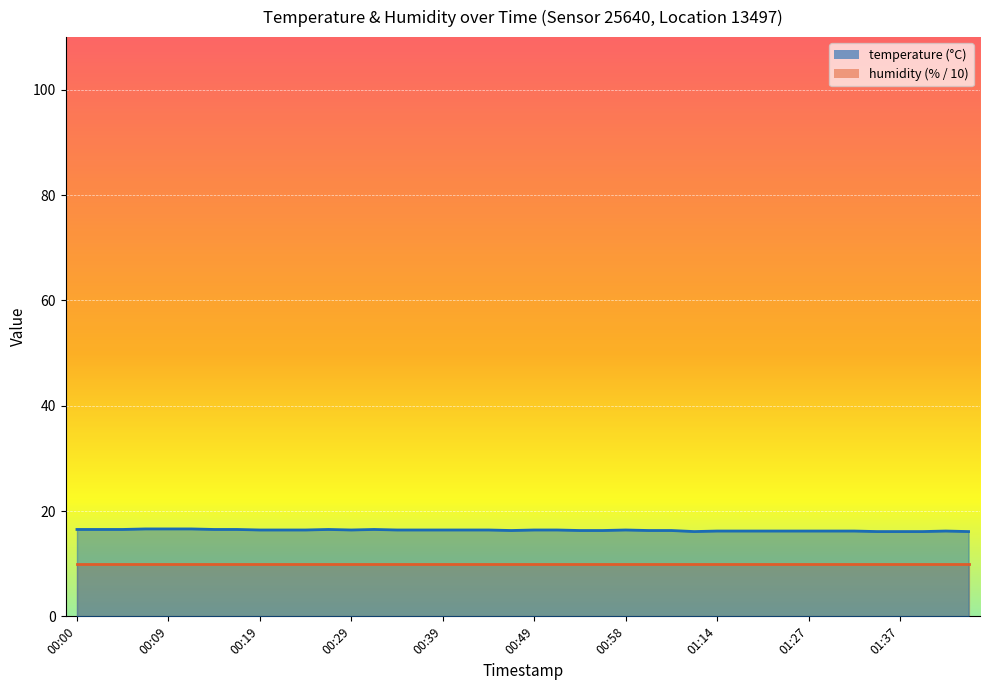

True or false: there are more than 0 points higher than both neighbors.

True